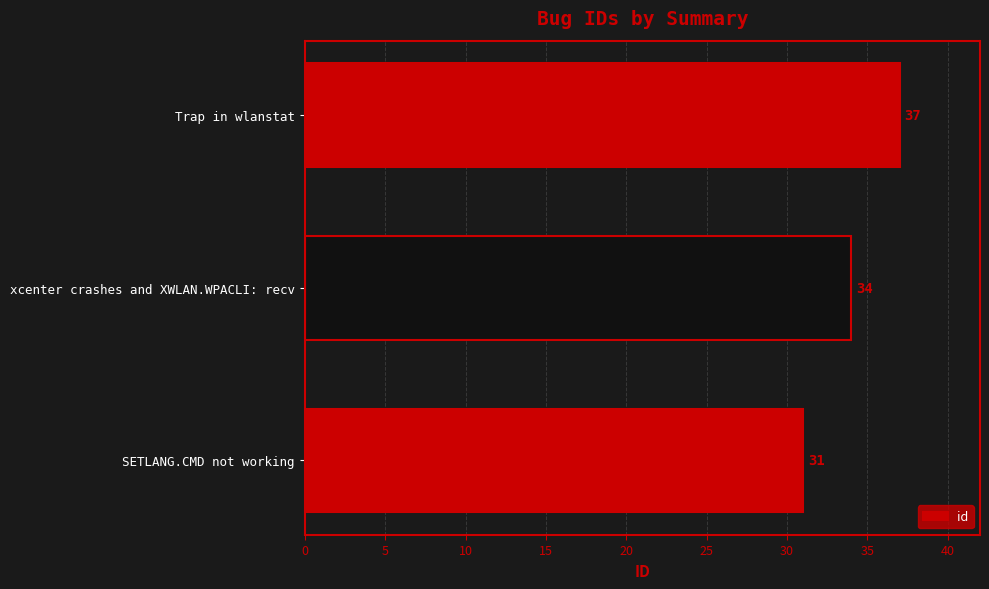

What is the difference between the maximum and minimum values?

6